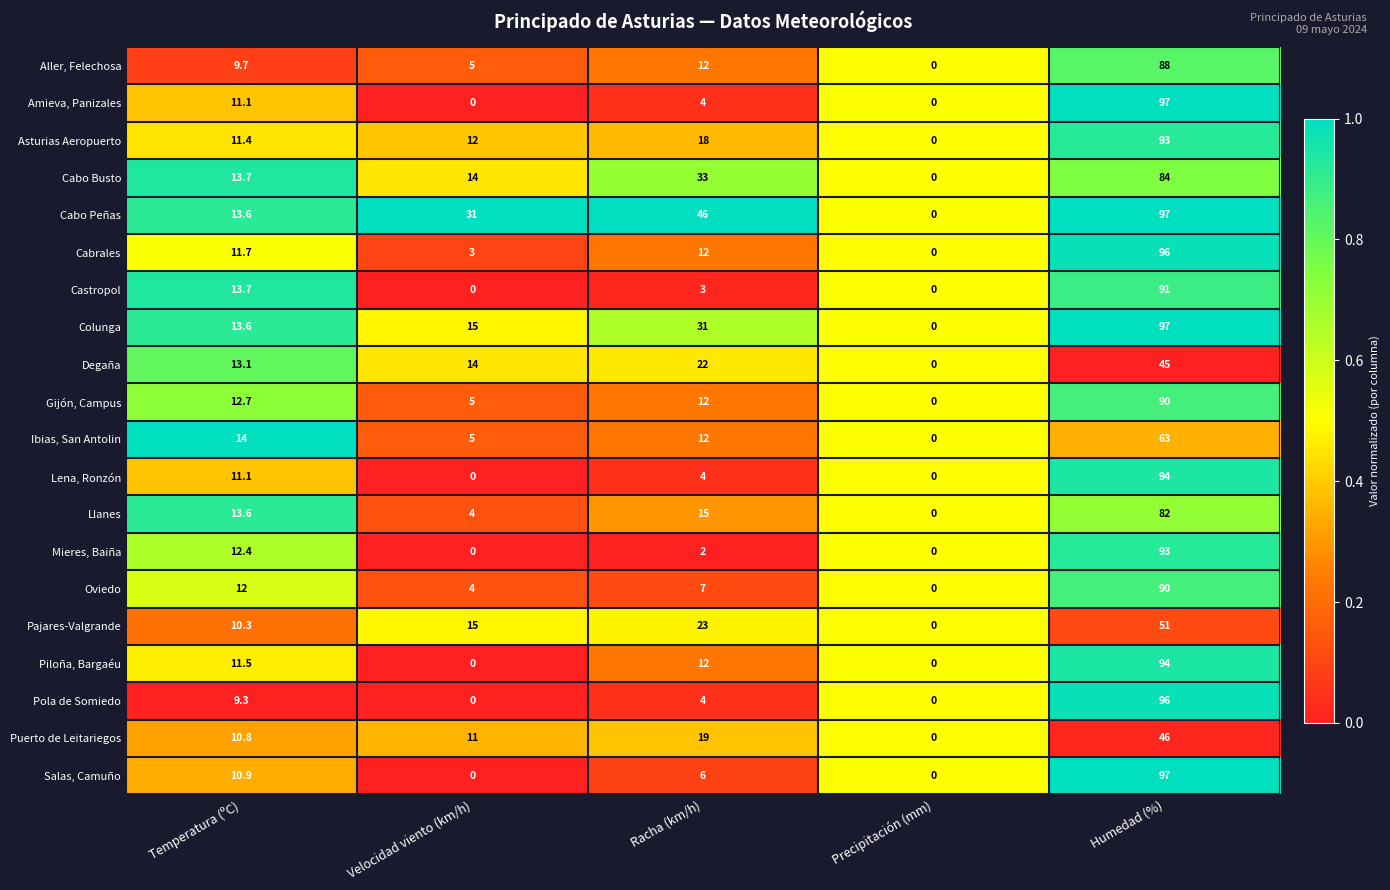

List the labels in order of Oviedo value, largest first.

Humedad (%), Temperatura (ºC), Racha (km/h), Velocidad viento (km/h), Precipitación (mm)